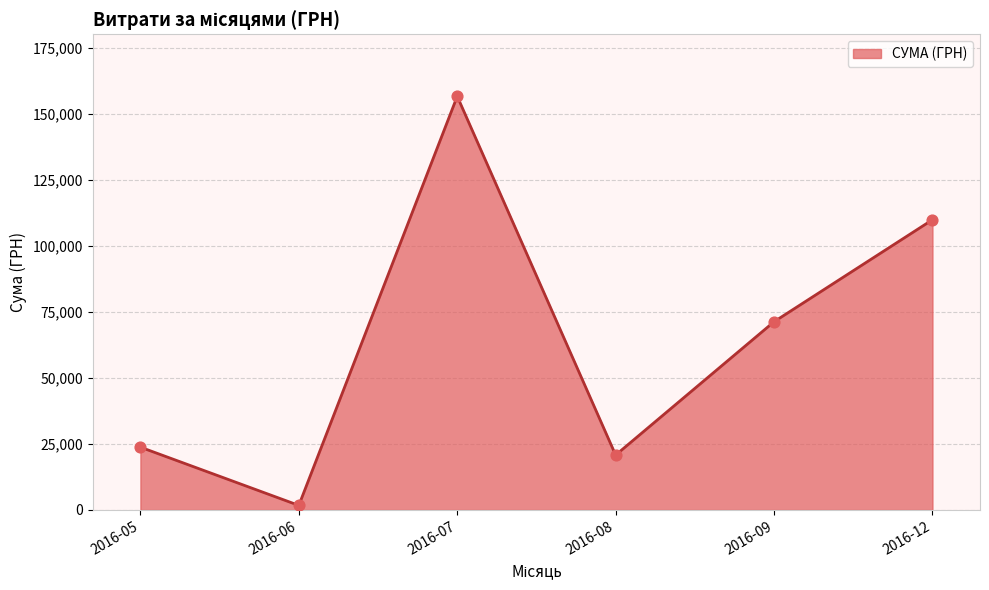

Approximately how many times larger is the value at 2016-09 compared to 2016-07?

0.5